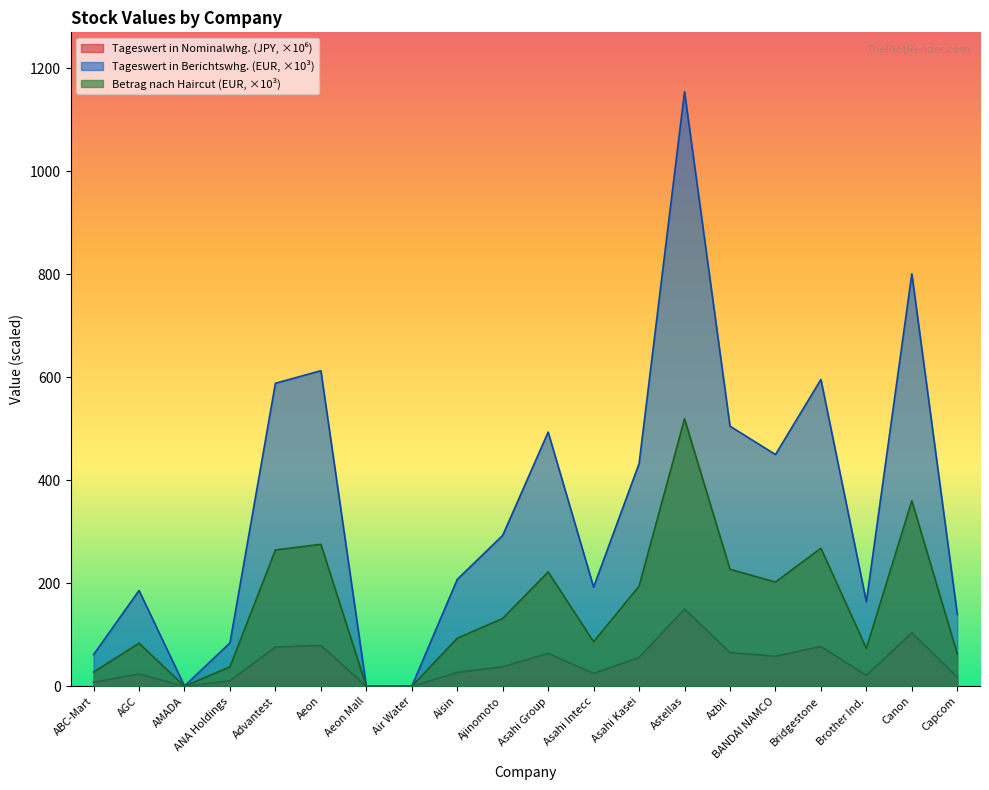

How many lines are shown in the chart?

3